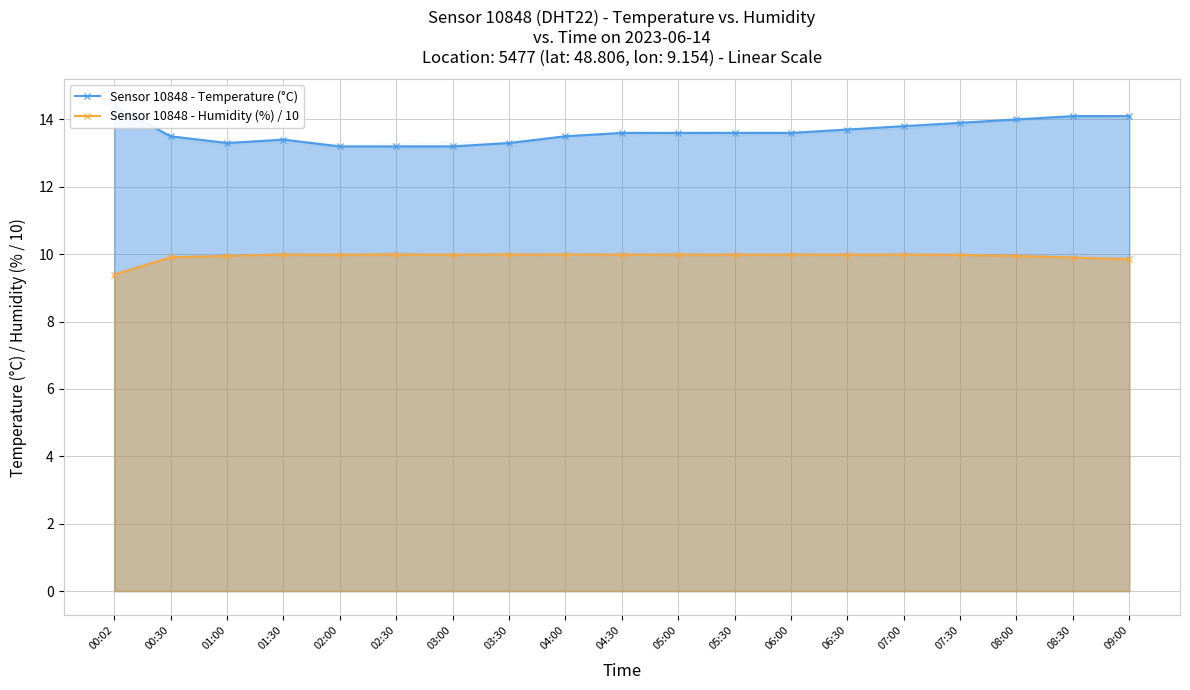

The value of Sensor 10848 - Humidity (%) / 10 at 02:30 is 10.0. True or false?

True